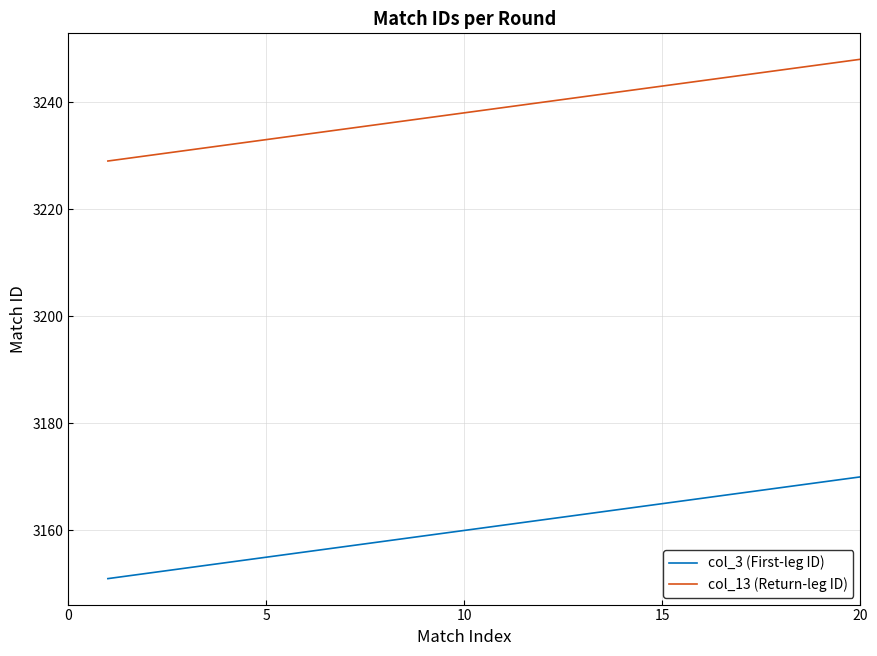

What is the maximum value shown in the chart?

3248